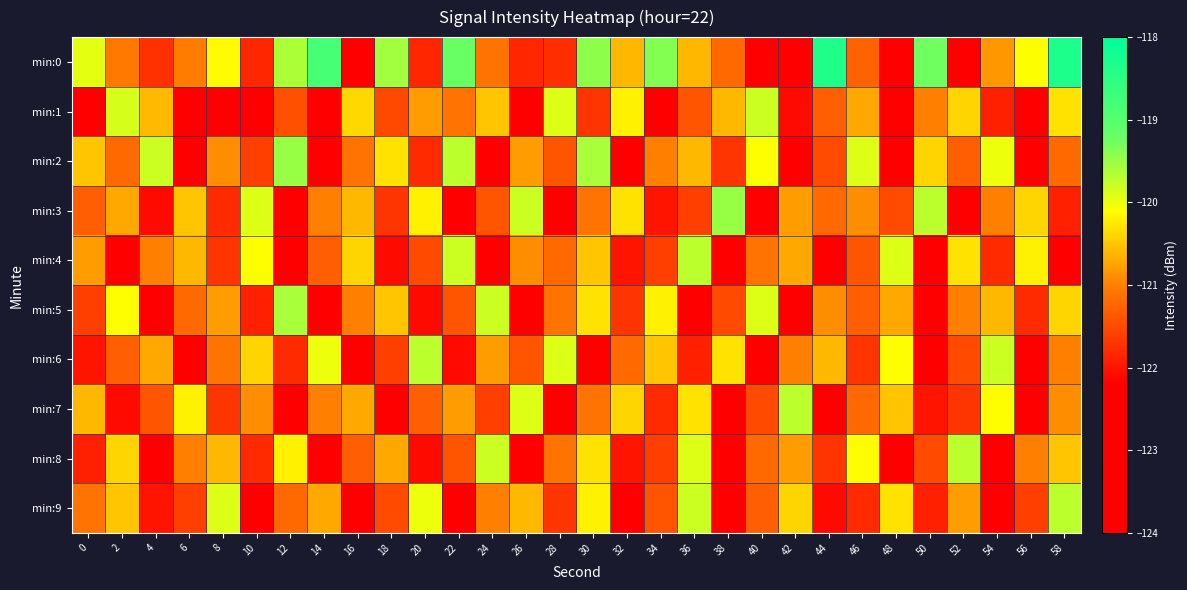

At which category is the sum across all series the highest?

58